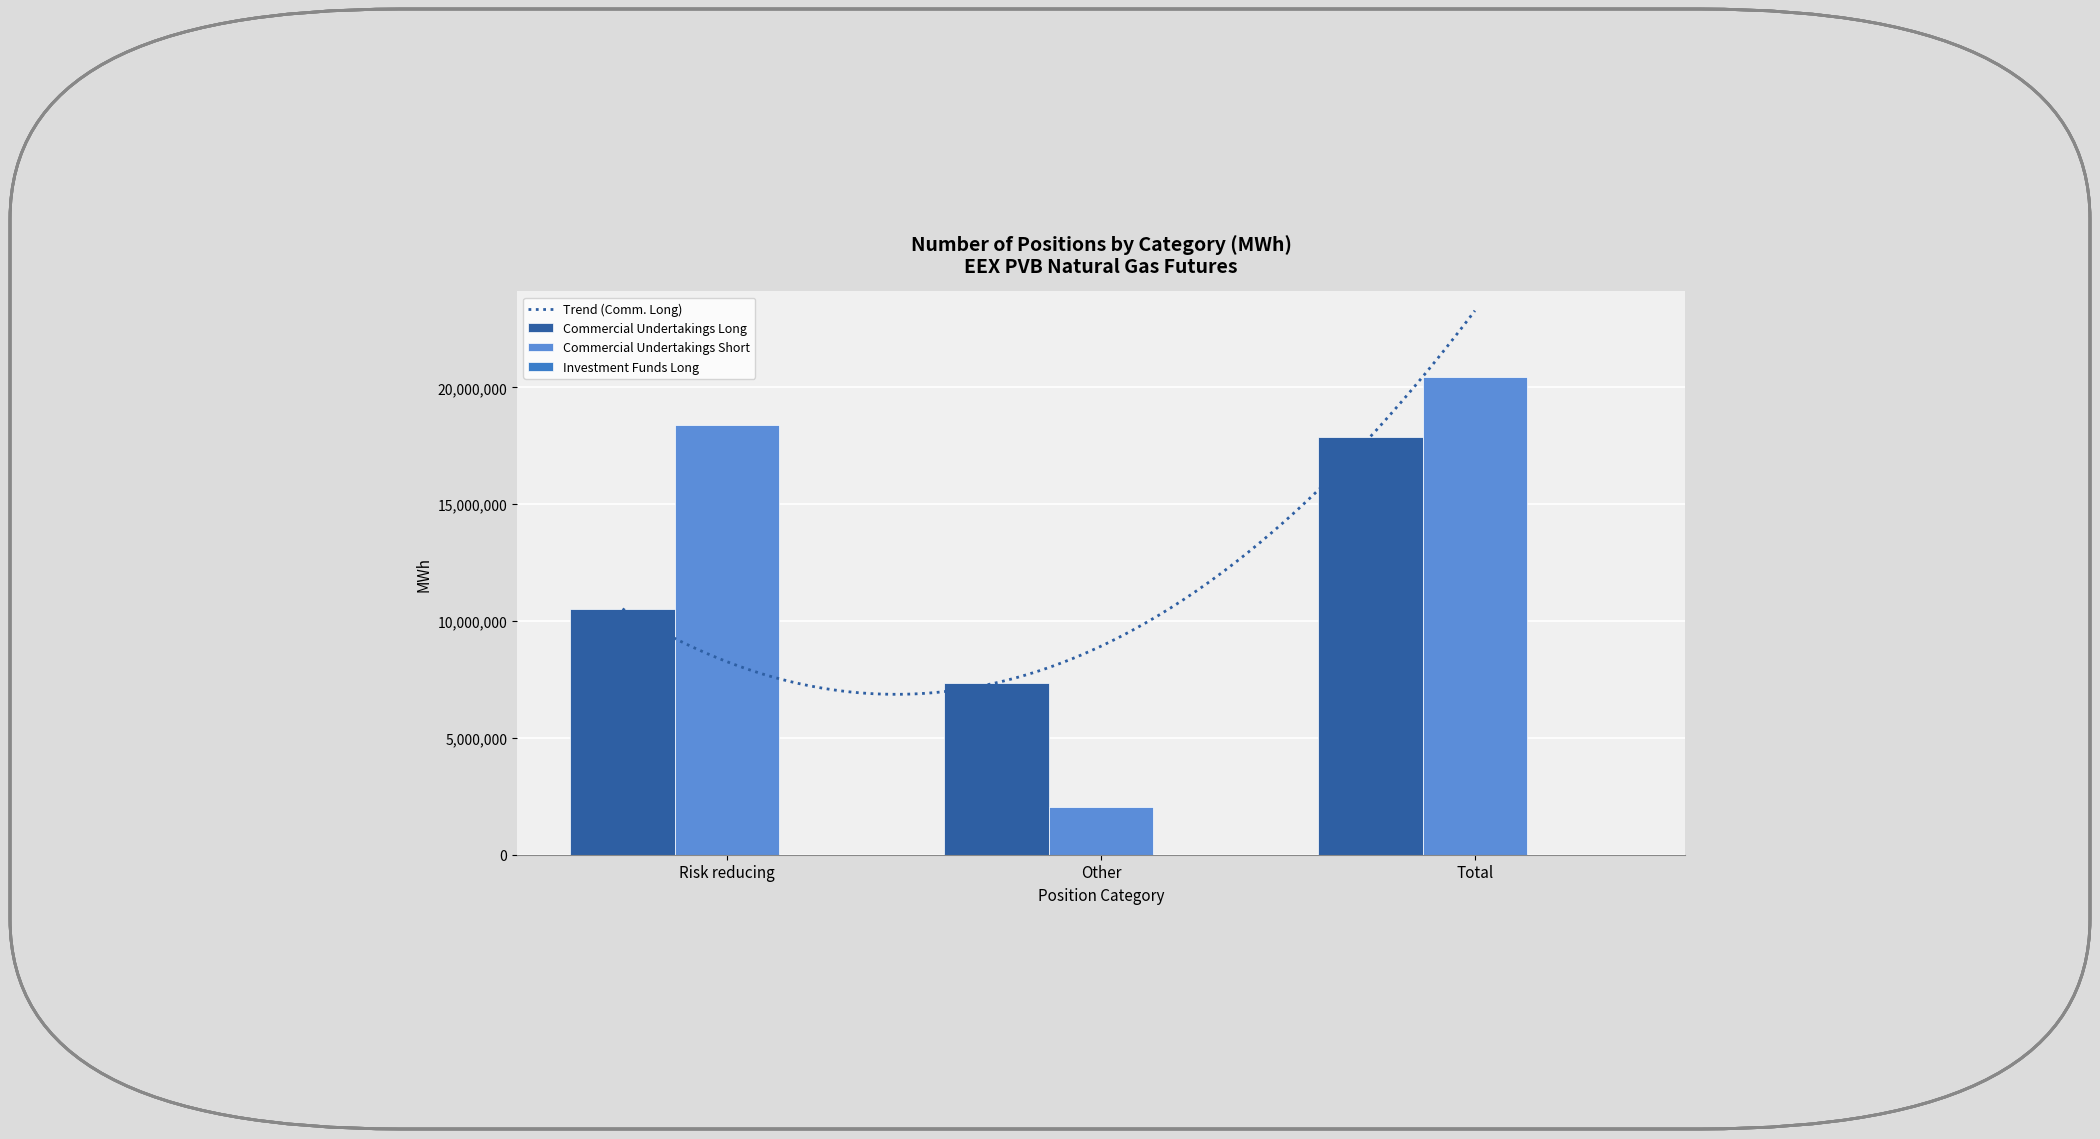

What is the lowest value of the Commercial Undertakings Short series?

2053420